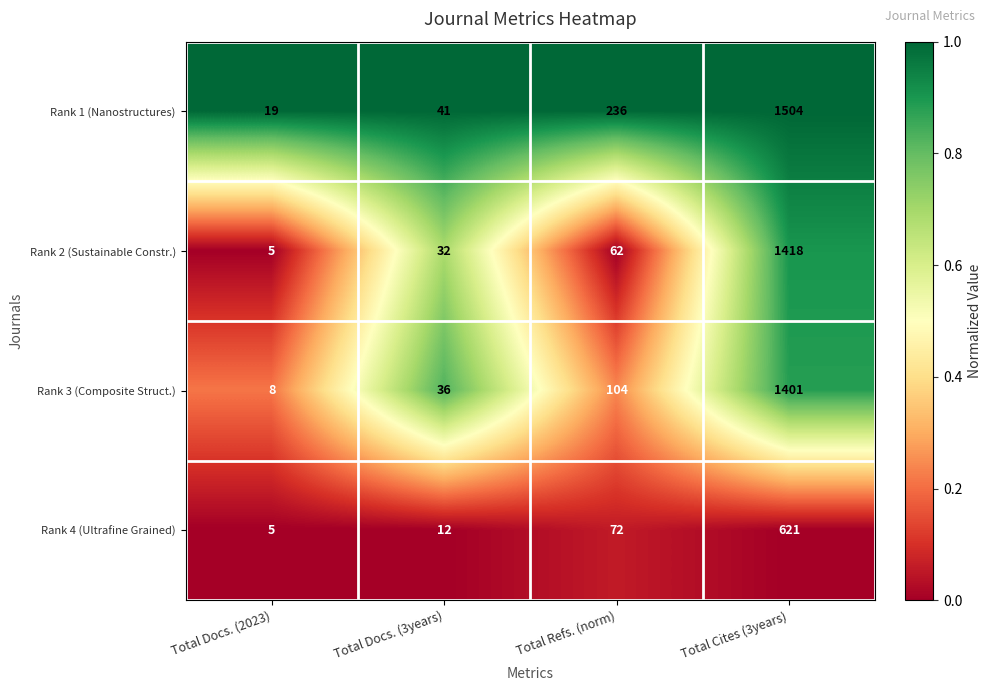

Reading left to right, list all the values displayed in this chart.

Rank 1 (Nanostructures): Total Docs. (2023)=19	Total Docs. (3years)=41	Total Refs. (norm)=236	Total Cites (3years)=1504
Rank 2 (Sustainable Constr.): Total Docs. (2023)=5	Total Docs. (3years)=32	Total Refs. (norm)=62	Total Cites (3years)=1418
Rank 3 (Composite Struct.): Total Docs. (2023)=8	Total Docs. (3years)=36	Total Refs. (norm)=104	Total Cites (3years)=1401
Rank 4 (Ultrafine Grained): Total Docs. (2023)=5	Total Docs. (3years)=12	Total Refs. (norm)=72	Total Cites (3years)=621